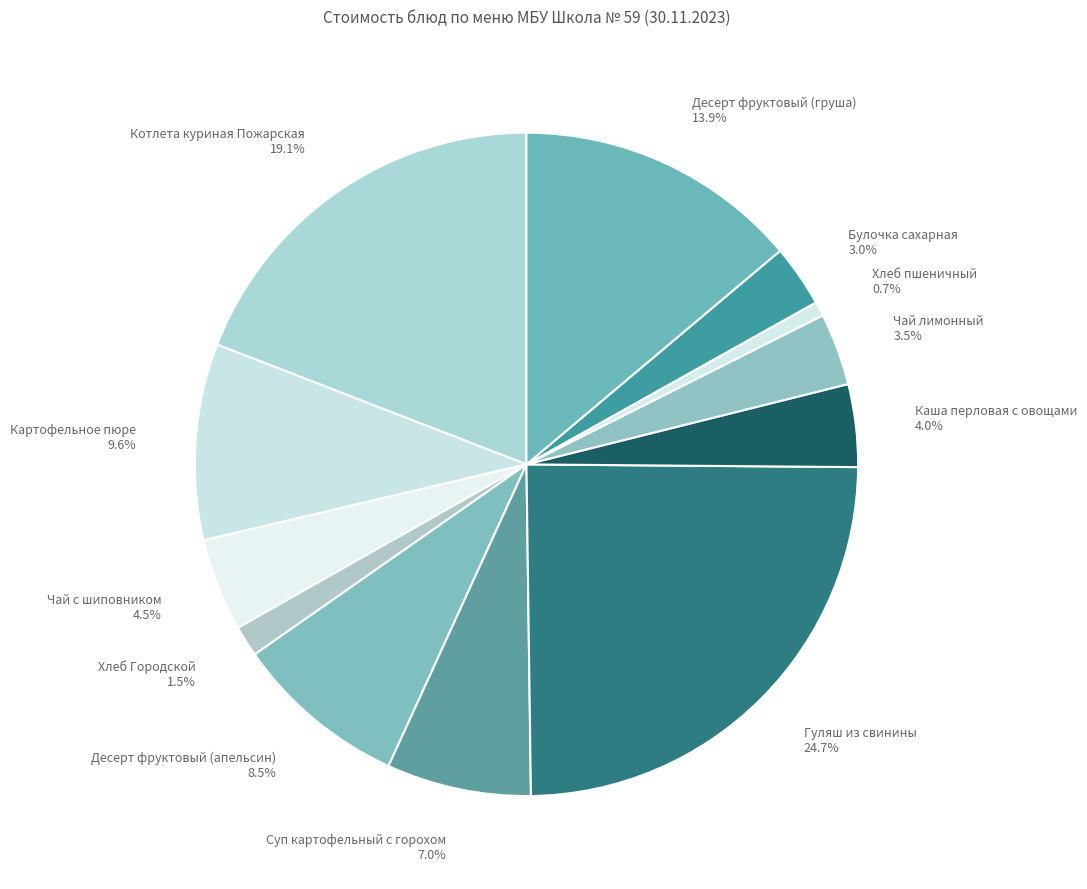

Approximately how many times larger is the value at Булочка сахарная compared to Десерт фруктовый (груша)?

0.2